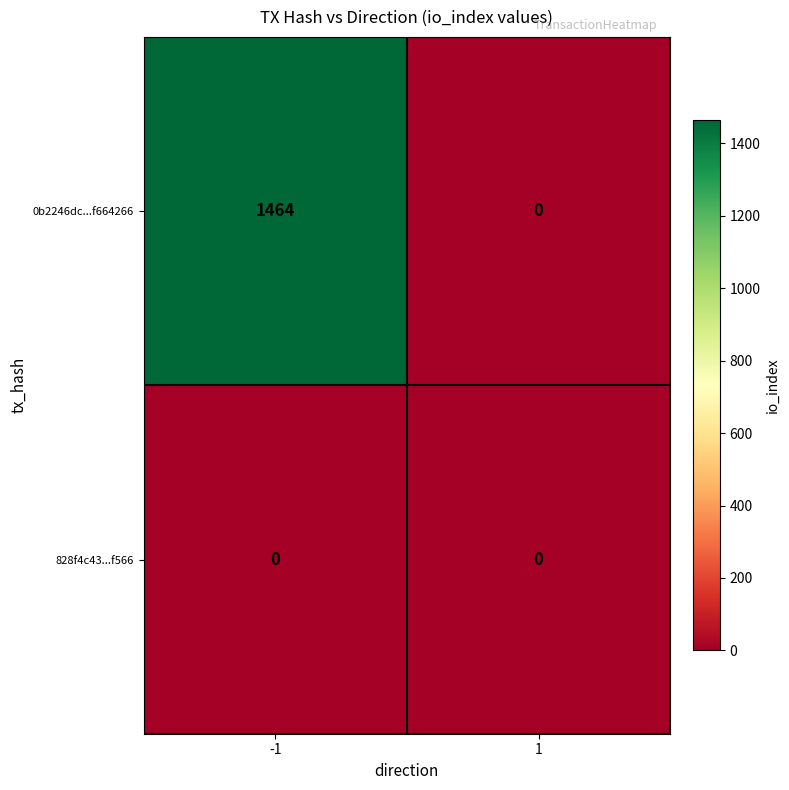

At how many categories does at least one series exceed 1447?

1